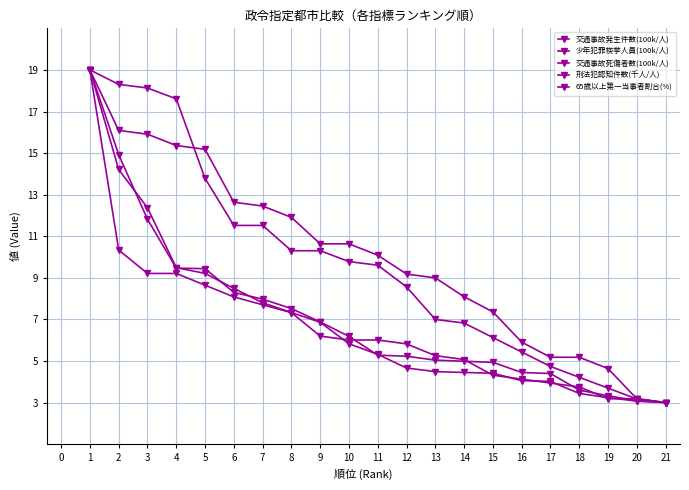

How many values in the 少年犯罪検挙人員(100k/人) series exceed 9?

11